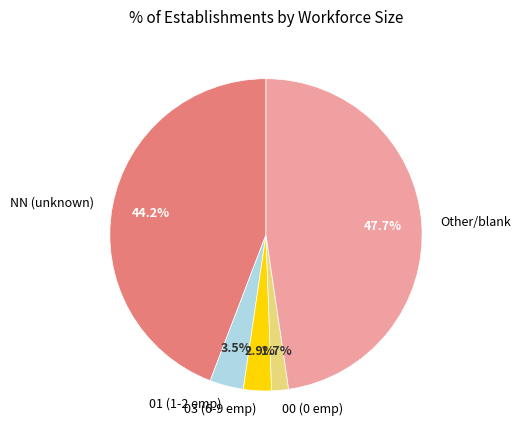

Do 03 (6-9 emp) and 00 (0 emp) together represent more than half of the pie?

No